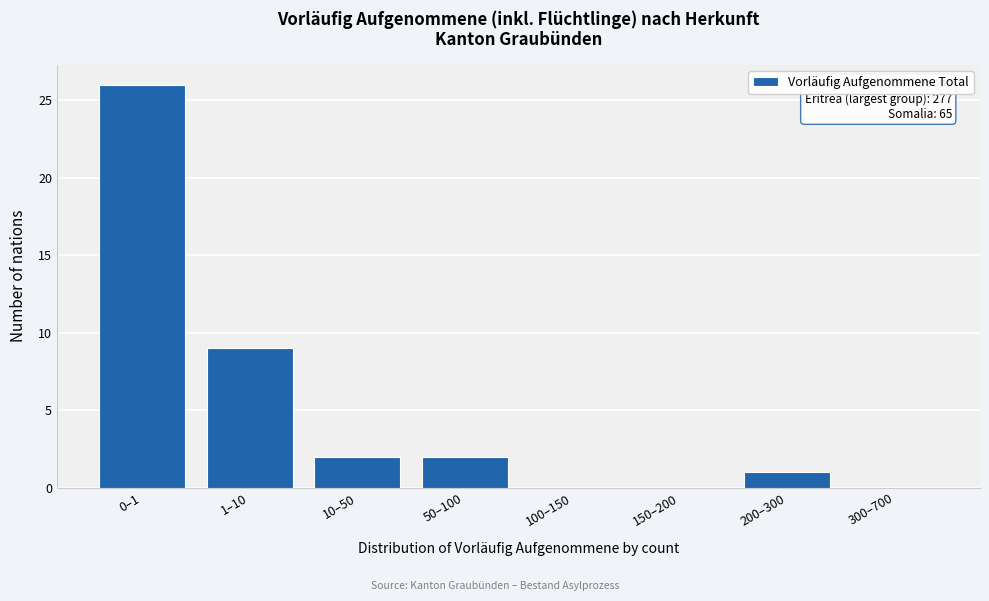

Reading right to left, transcribe all the data shown in this chart.

300–700=0	200–300=1	150–200=0	100–150=0	50–100=2	10–50=2	1–10=9	0–1=26